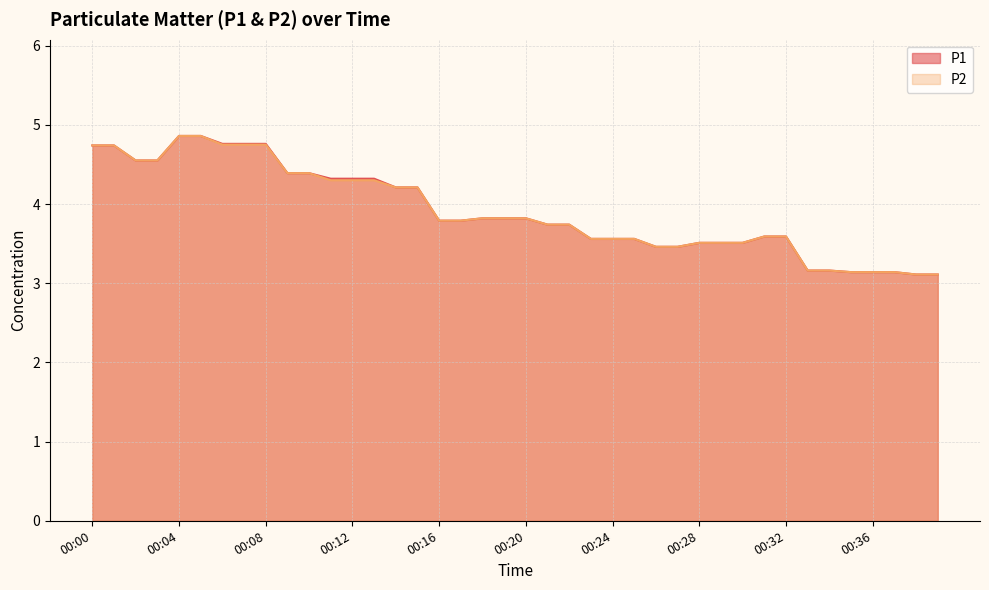

True or false: P2 and P1 intersect in this chart.

False